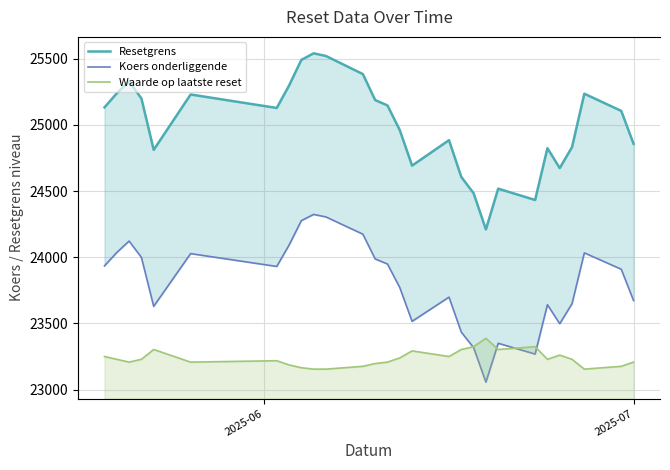

True or false: Koers onderliggende has more than 2 points higher than both neighbors.

True